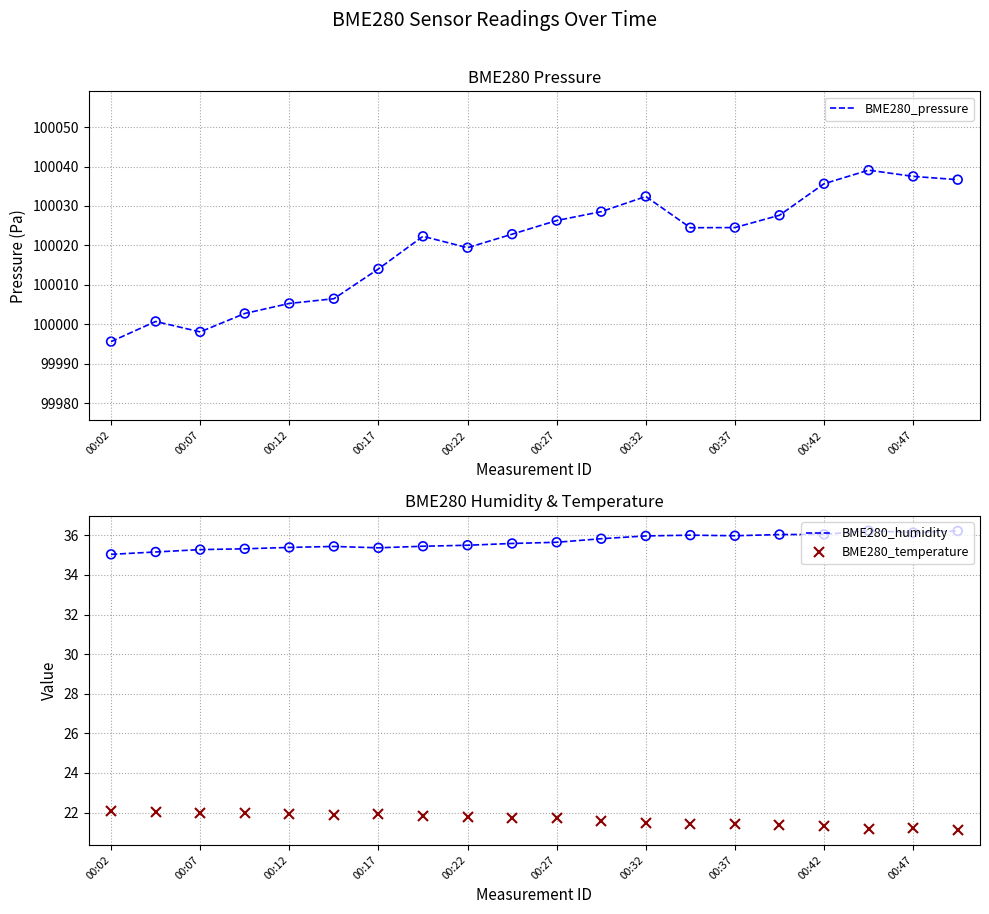

Which series has the largest total across all categories?

BME280_pressure